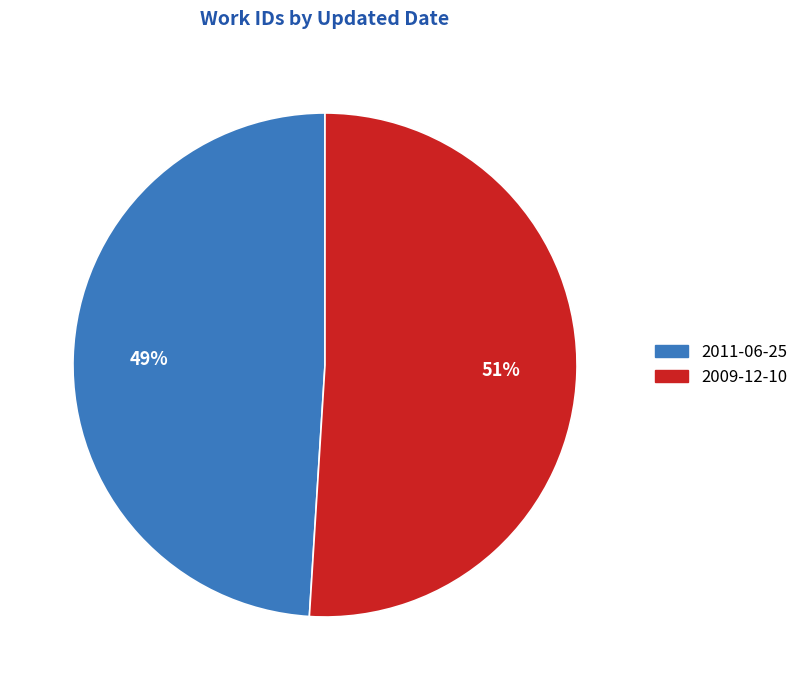

Which category has the biggest portion of the pie?

2009-12-10